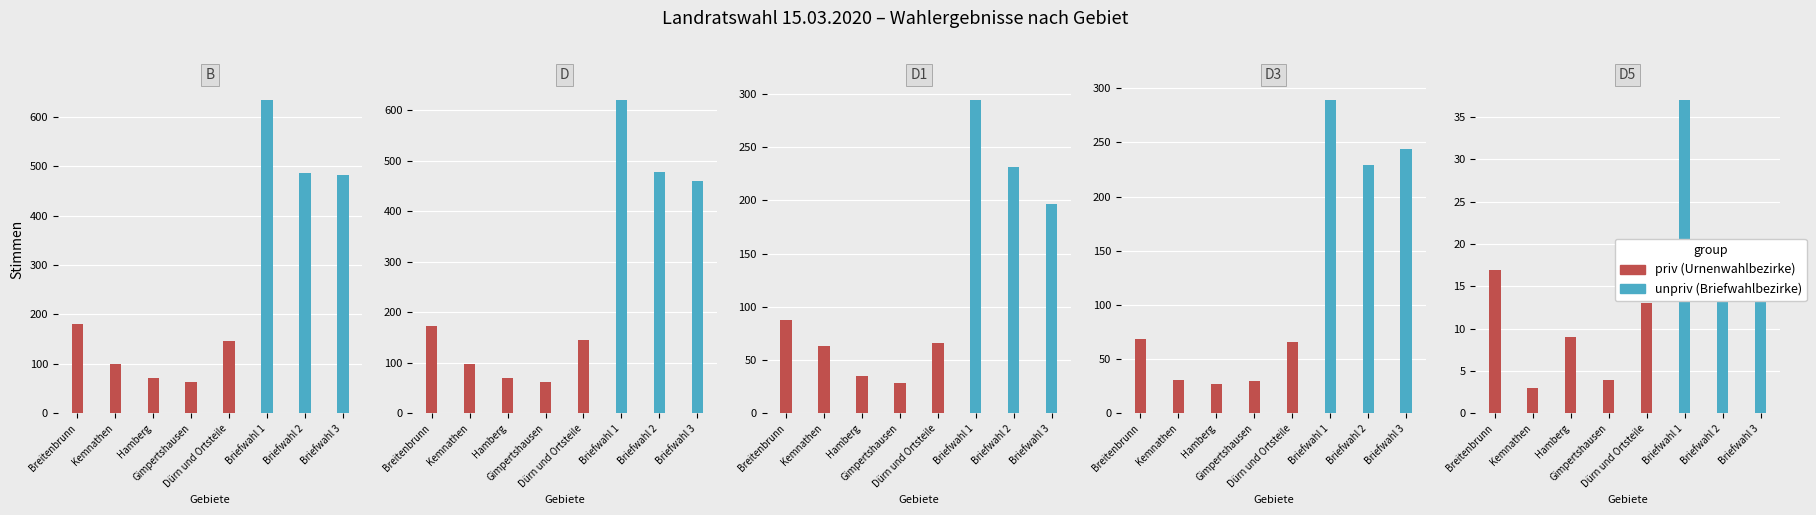

What is the lowest value of the D1 series?

29